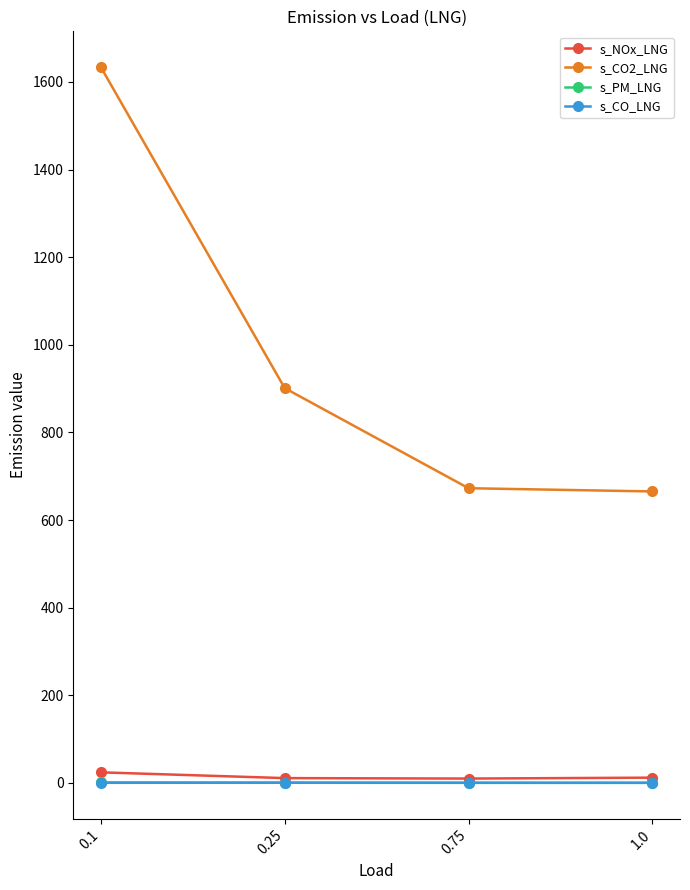

What is the value of the s_CO2_LNG point at the 2nd from the left?

901.1